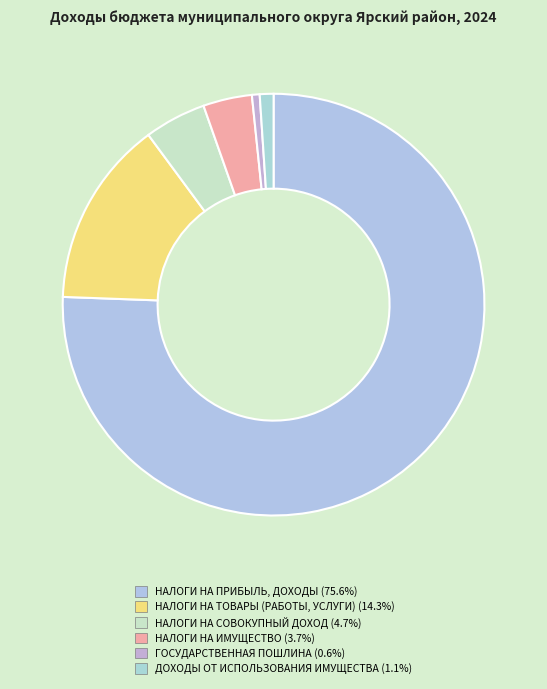

What percentage do НАЛОГИ НА ИМУЩЕСТВО and НАЛОГИ НА ПРИБЫЛЬ, ДОХОДЫ together represent?

79.3%